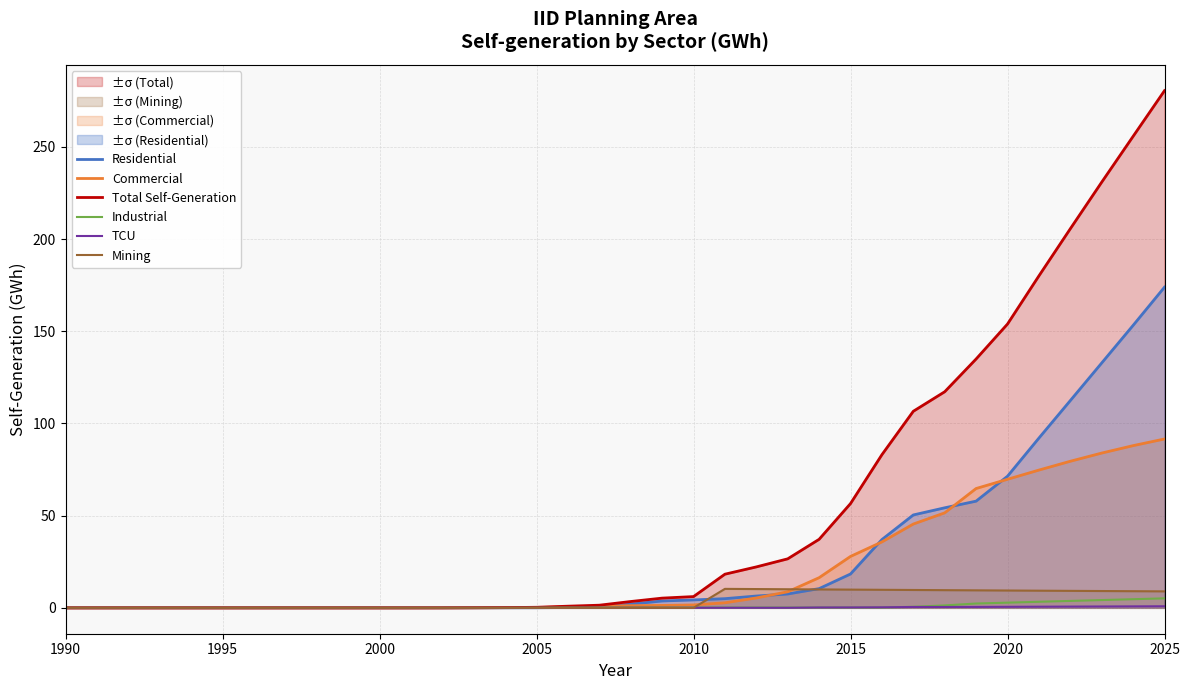

Count the number of data series in this chart.

6